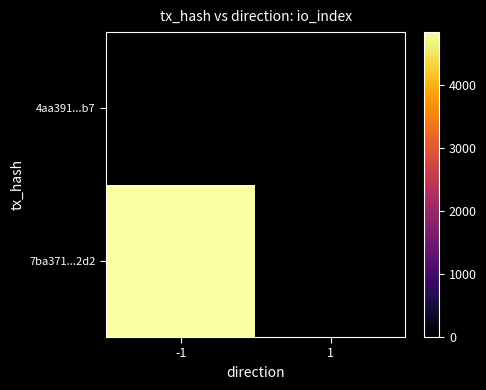

How many categories are shown in the chart?

2